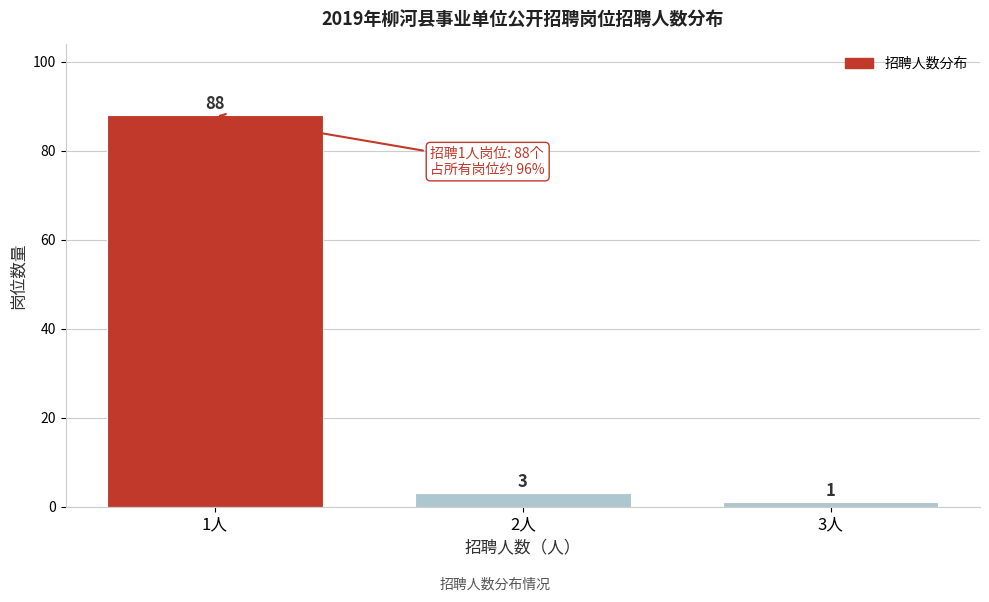

Reading left to right, list all the values displayed in this chart.

1人=88	2人=3	3人=1